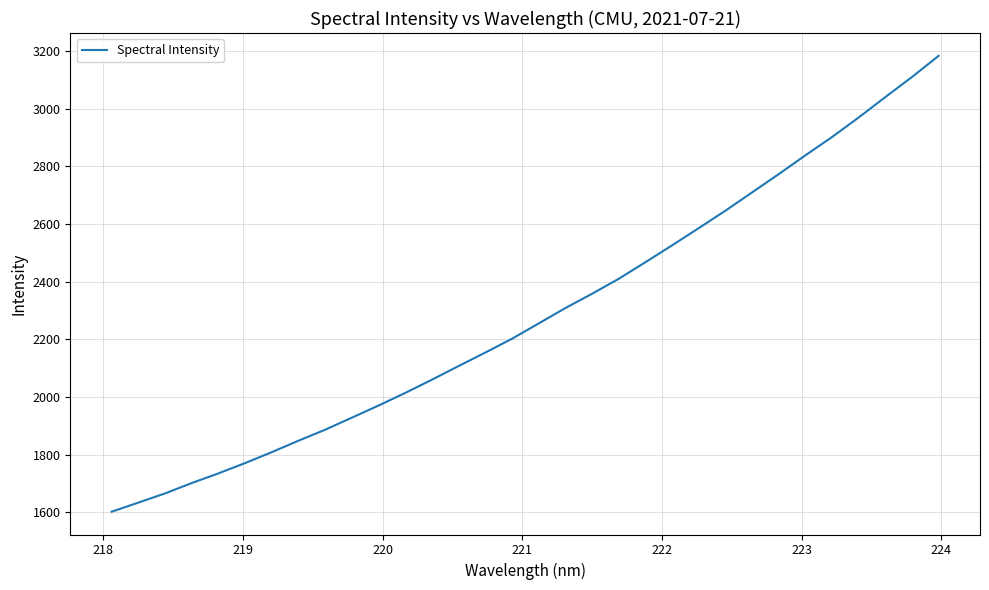

What is the difference between the maximum and minimum values?

1582.0